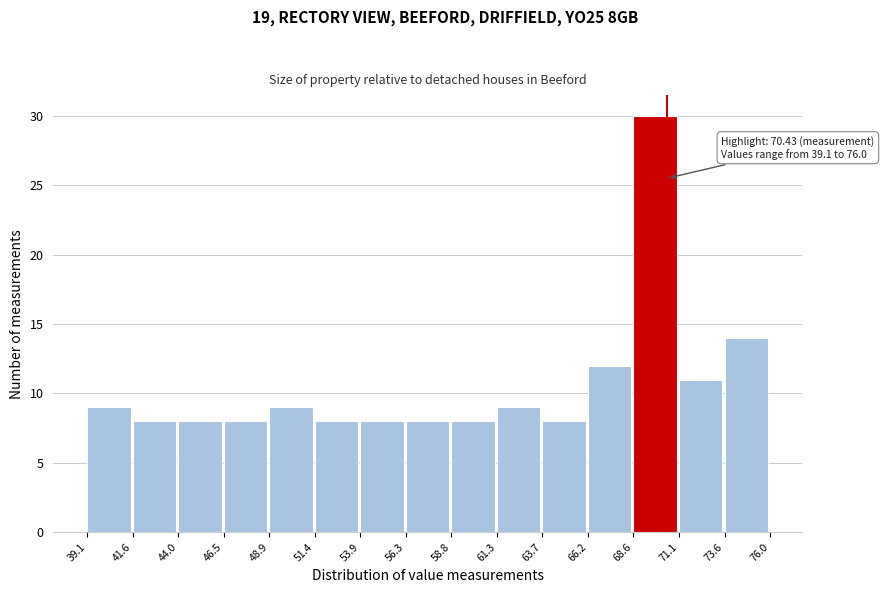

Over which range of the x-axis is the bar tallest?

68.6 to 71.1